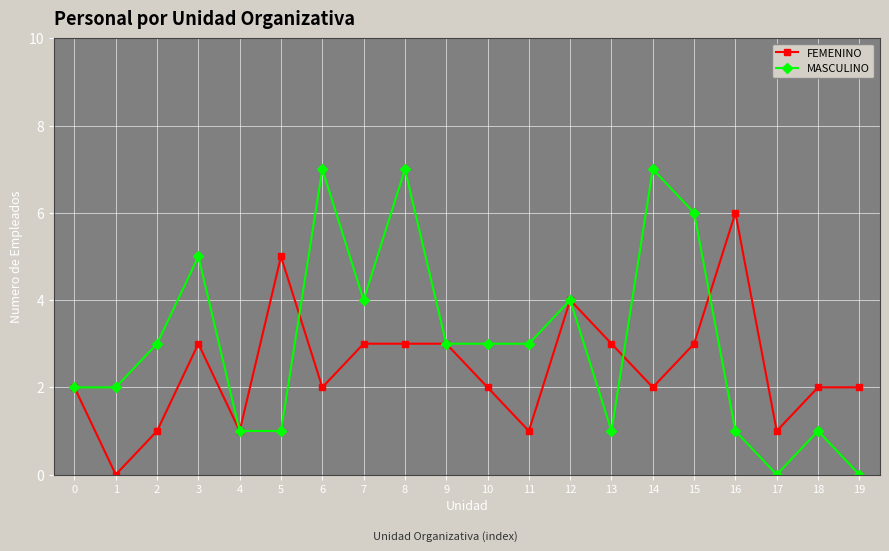

True or false: FEMENINO has a value of 4 at 12.

True